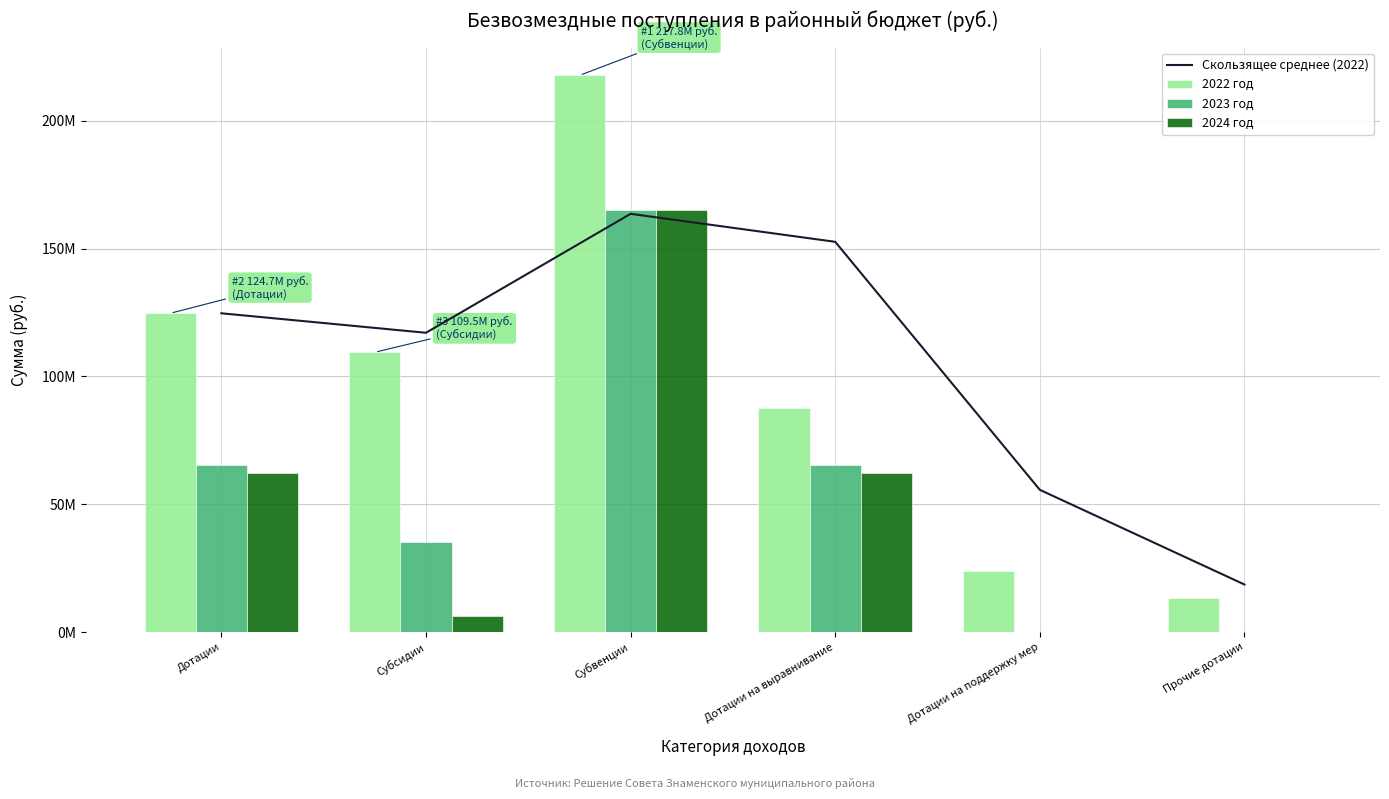

List the series in order of their peak value, lowest first.

Скользящее среднее (2022), 2024 год, 2023 год, 2022 год